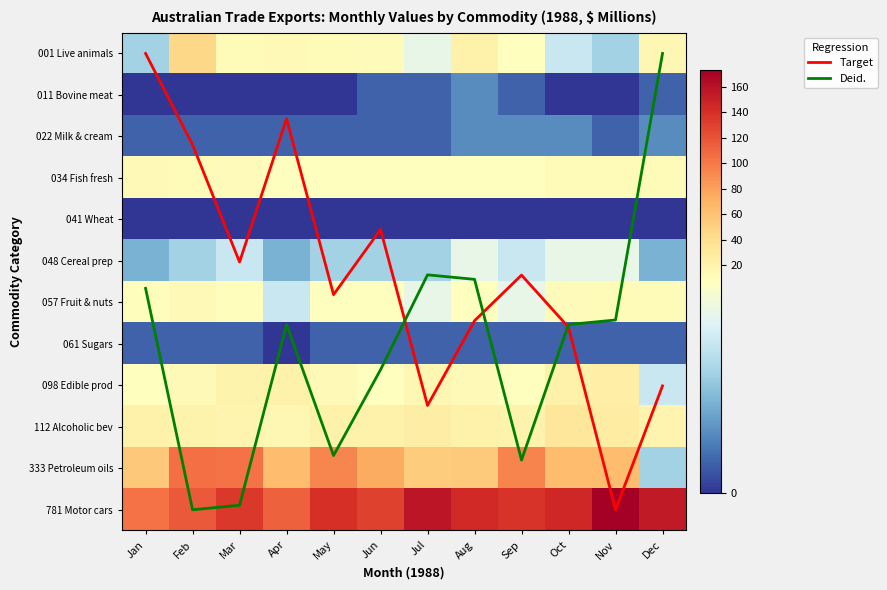

Count the number of categories in the chart.

12